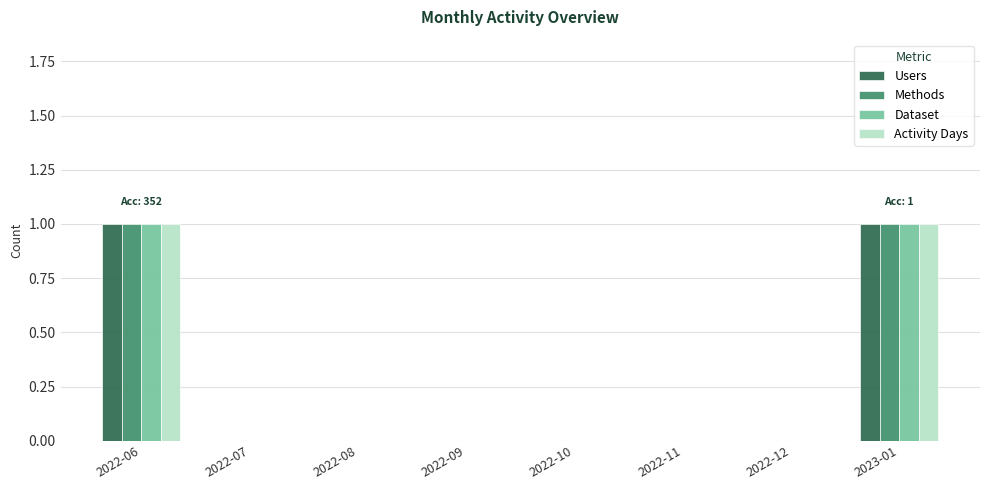

How many series are shown in this chart?

4